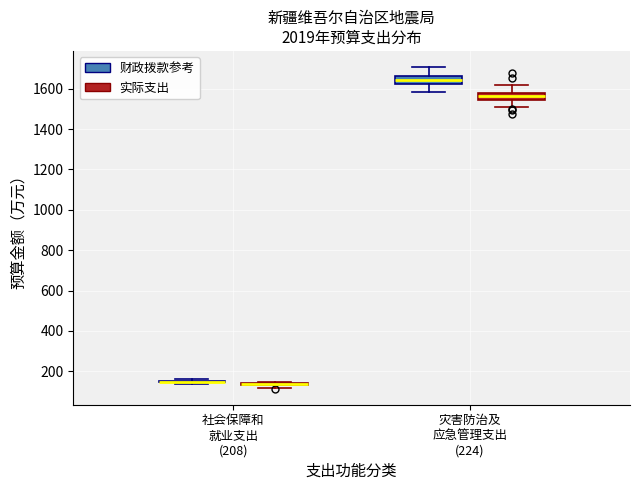

Reading left to right, read every box against the y-axis: the position of its median line, the range the box covers, and the ends of its whiskers. The values are not printed on the chart, so give them approximately, as read against the axis.

社会保障和 就业支出 (208) (财政拨款参考): box collapsed to a line at 140, whiskers 140 to 160
社会保障和 就业支出 (208) (实际支出): box collapsed to a line at 140, whiskers 120 to 140
灾害防治及 应急管理支出 (224) (财政拨款参考): median 1640, box 1620 to 1660, whiskers 1580 to 1700
灾害防治及 应急管理支出 (224) (实际支出): median 1560, box 1540 to 1580, whiskers 1500 to 1620